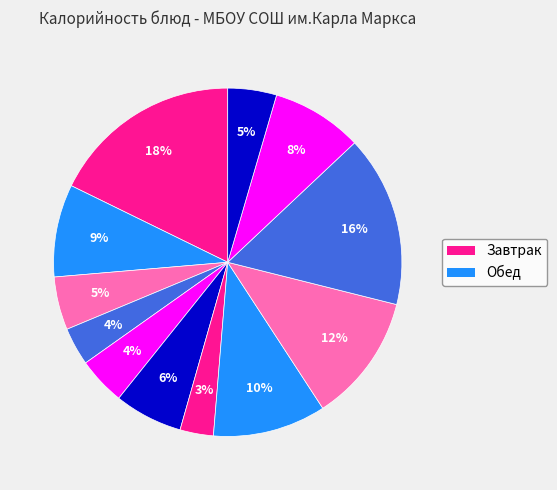

What is the largest slice in the pie chart?

Каша рисовая